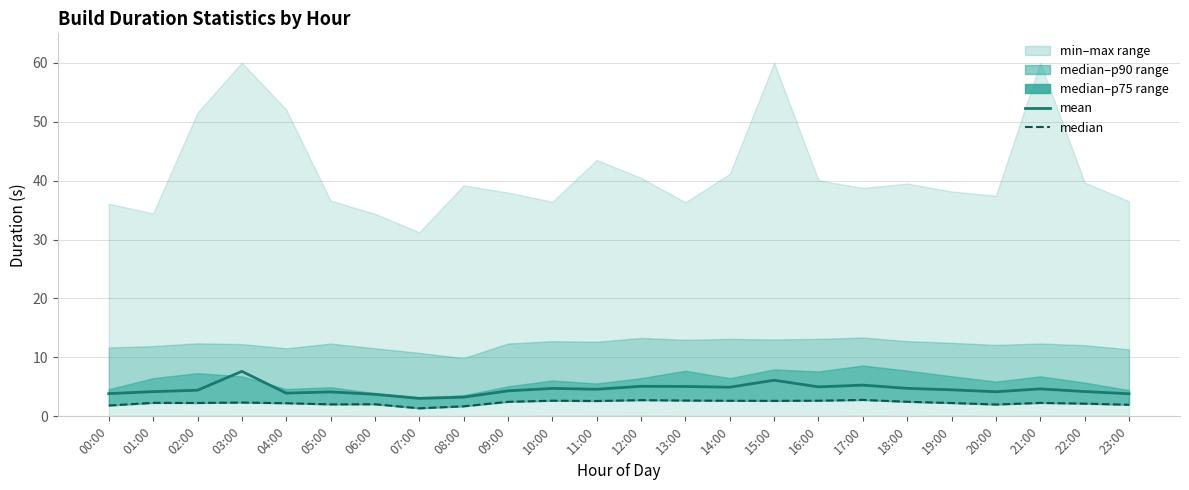

Does the chart have visible grid lines?

Yes